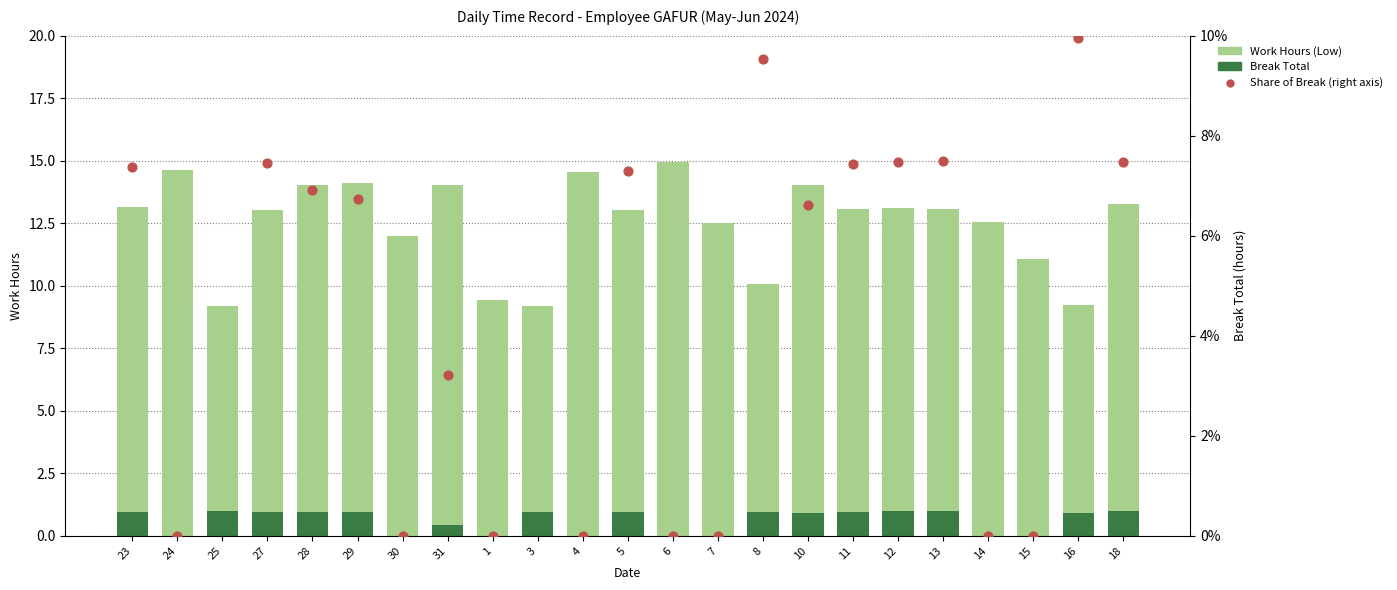

At how many categories does at least one series exceed 3?

23